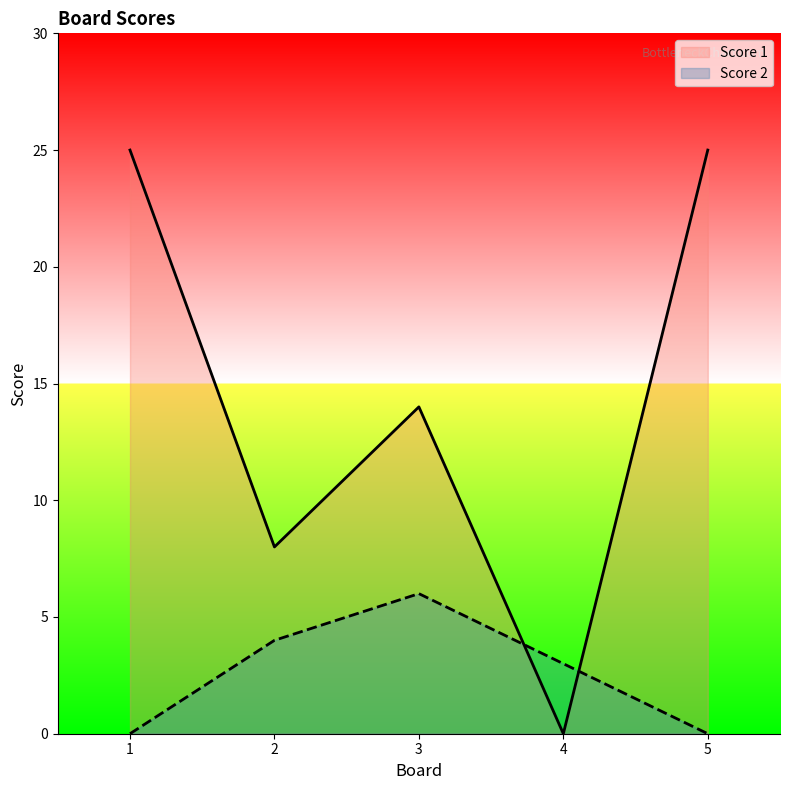

True or false: Score 1 has more than 0 interior local peaks.

True